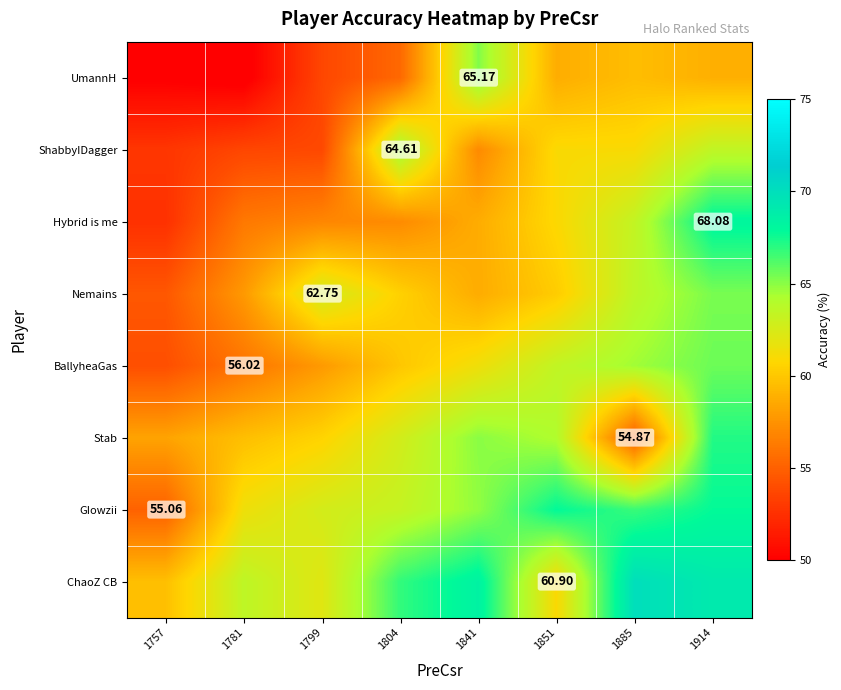

How many distinct data groups are displayed?

8